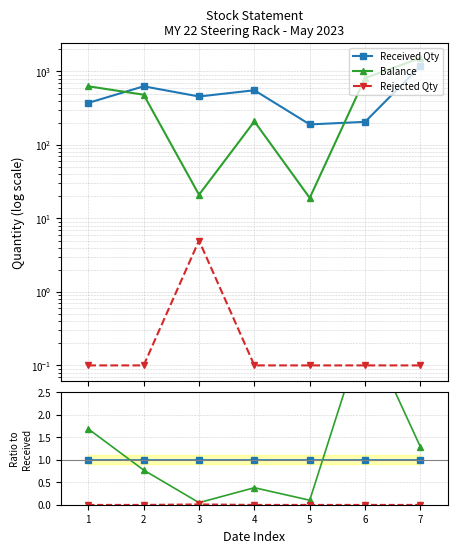

True or false: Rejected Qty has more than 1 points higher than both neighbors.

False